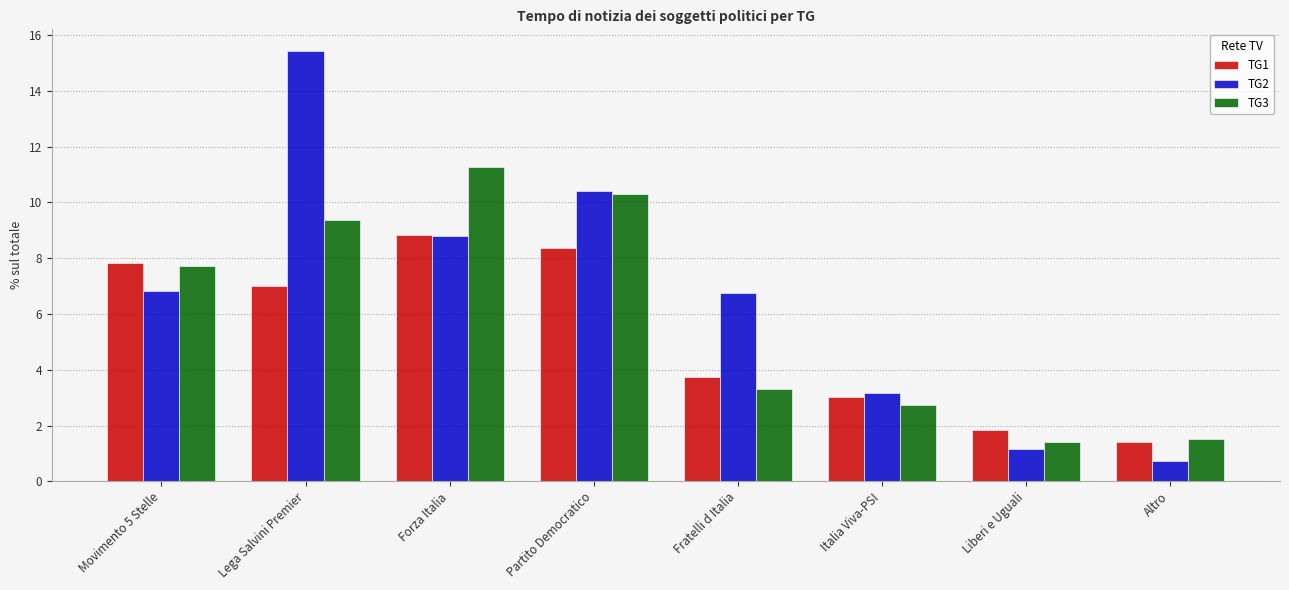

How many groups of bars are there?

8